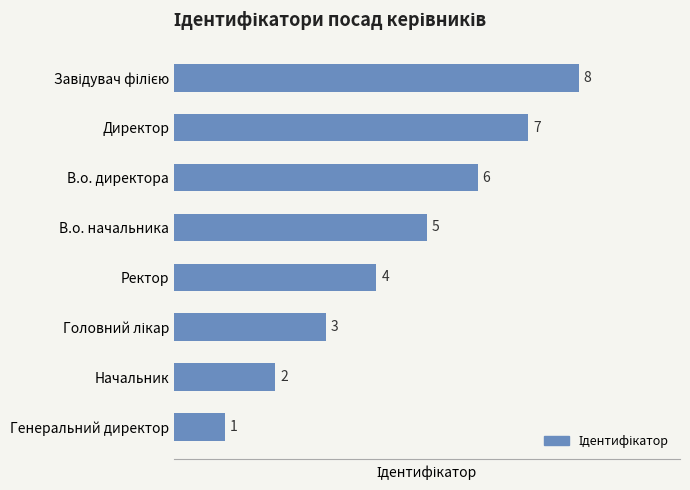

How many bars are there in total?

8